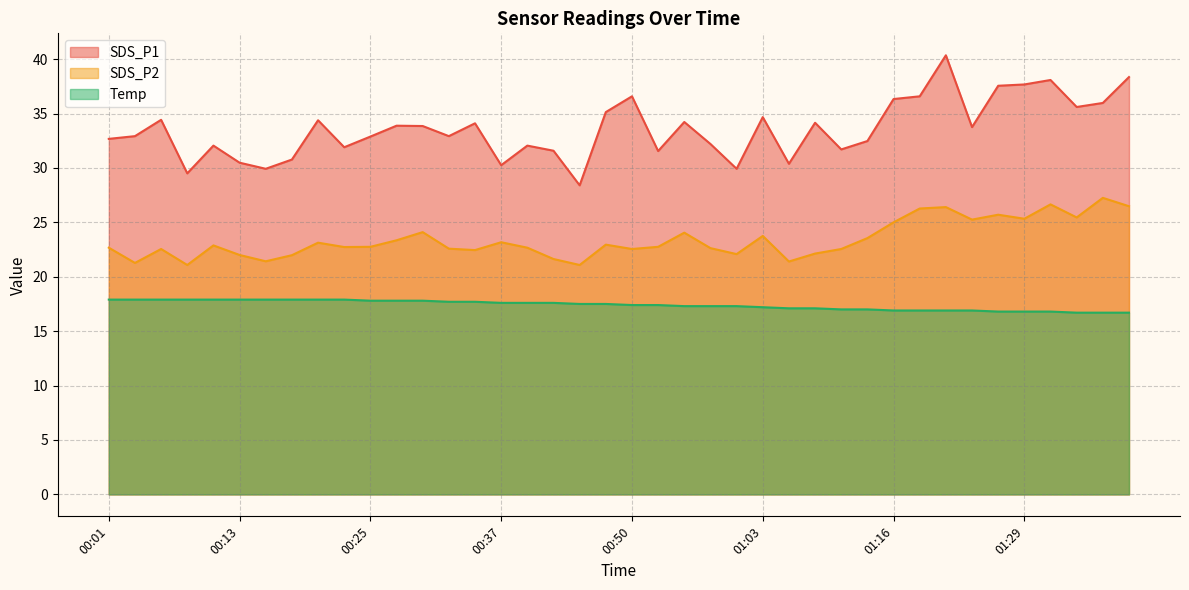

Read the Temp value at 00:48.

17.5